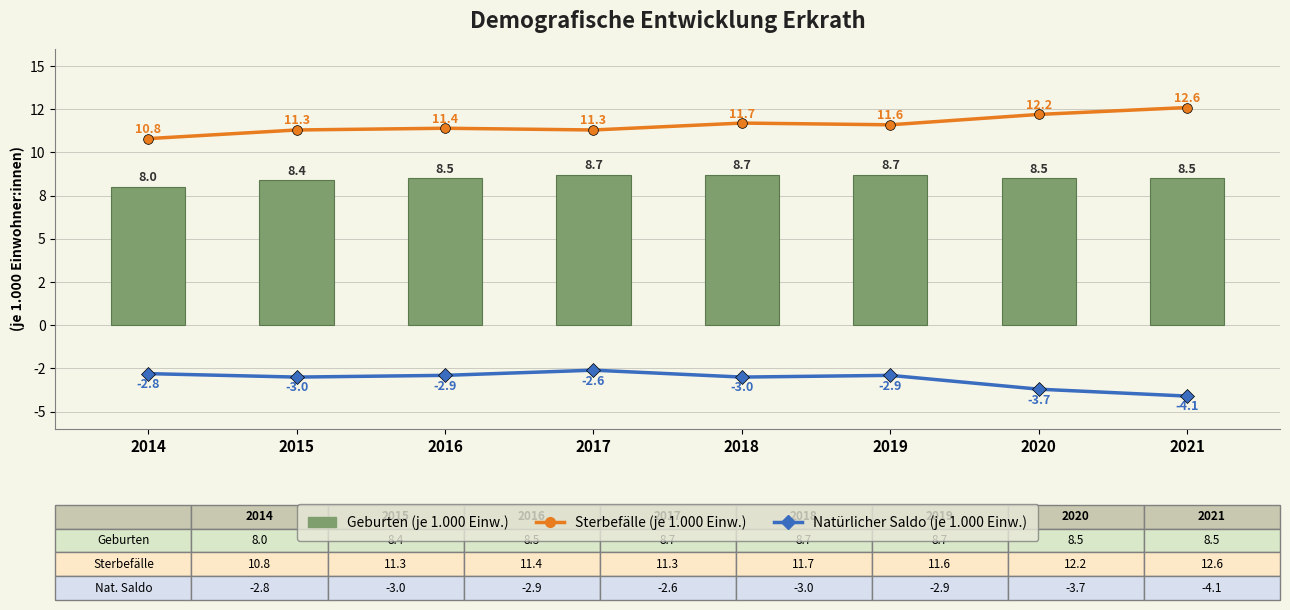

Reading left to right, extract all data points from this chart.

Sterbefälle (je 1.000 Einw.): 10.8	11.3	11.4	11.3	11.7	11.6	12.2	12.6
Natürlicher Saldo (je 1.000 Einw.): -2.8	-3.0	-2.9	-2.6	-3.0	-2.9	-3.7	-4.1
Geburten (je 1.000 Einw.): 8.0	8.4	8.5	8.7	8.7	8.7	8.5	8.5